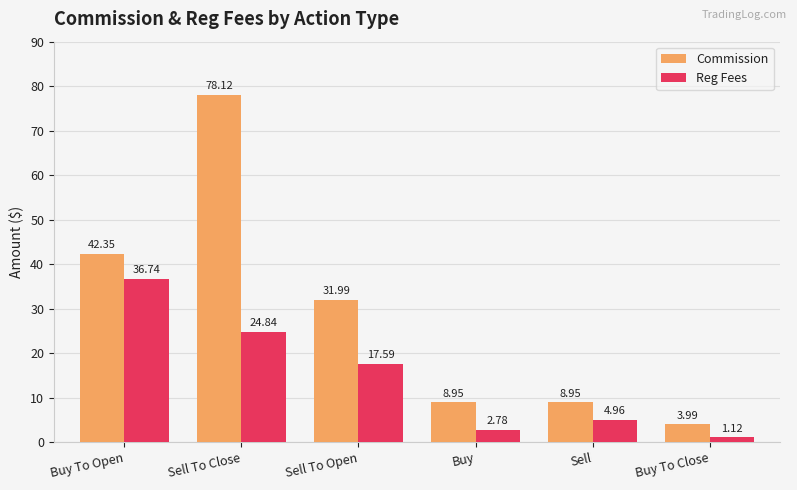

Does the chart contain any negative values?

No